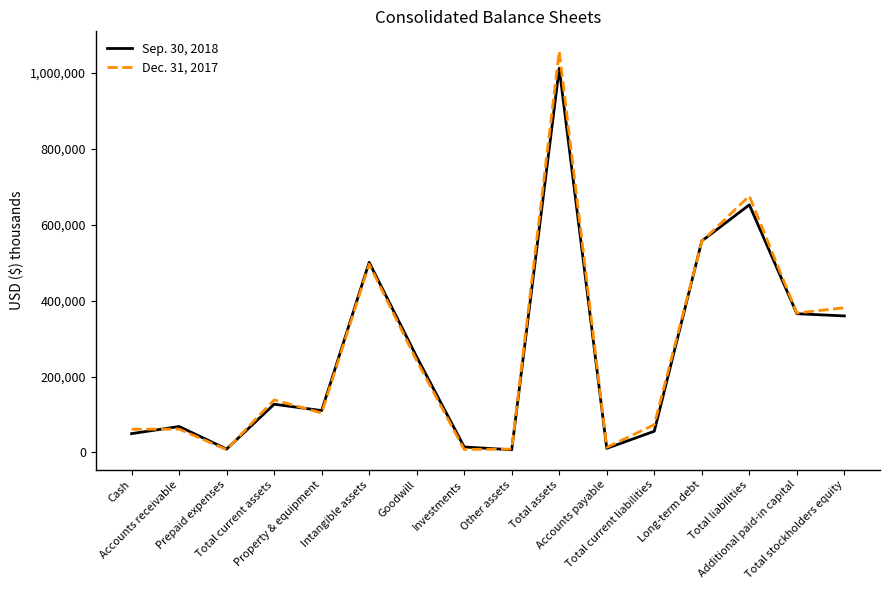

After their last crossing, which series has the higher values: Sep. 30, 2018 or Dec. 31, 2017?

Dec. 31, 2017